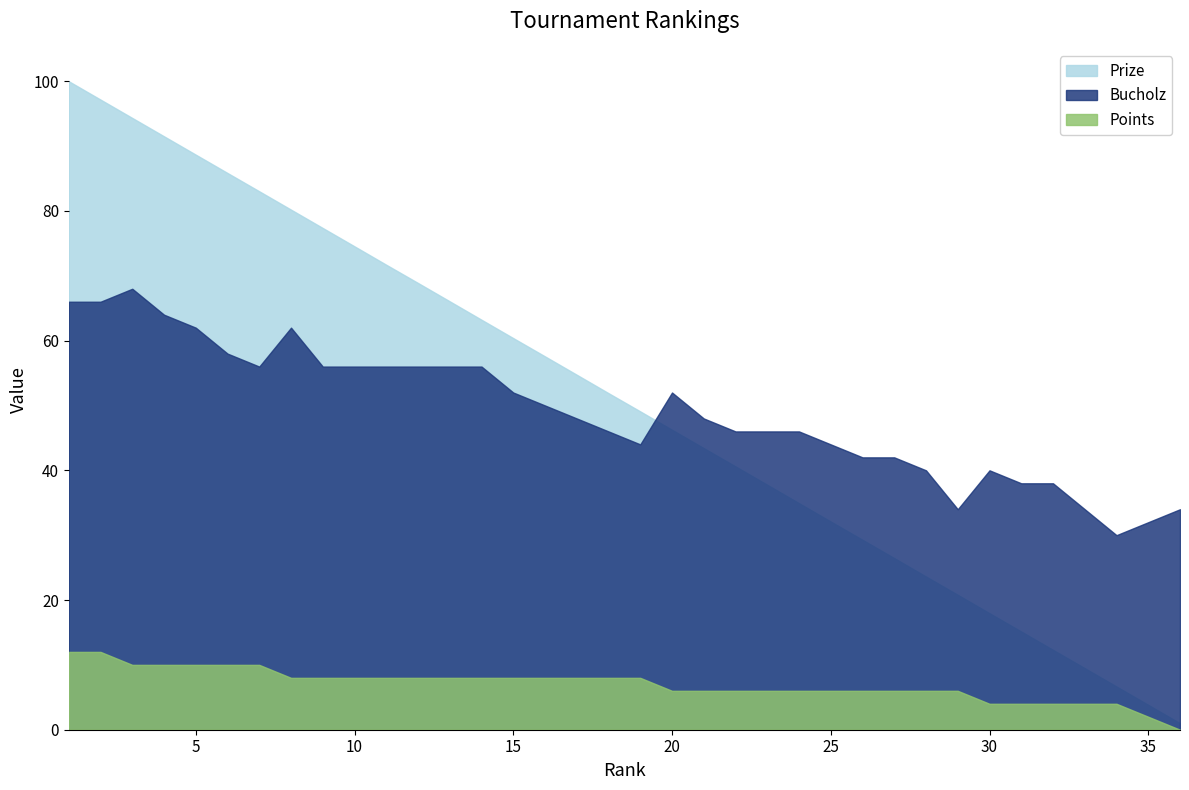

What value does the Prize series have at 19?

49.1